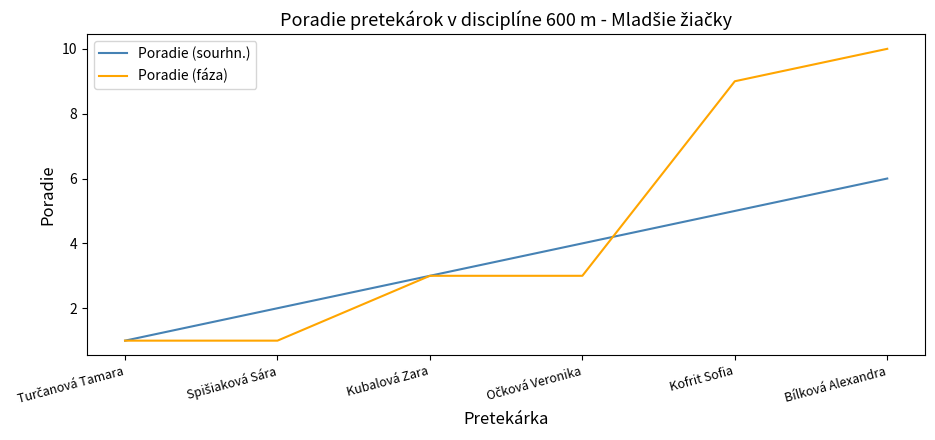

What is the lowest value of the Poradie (sourhn.) series?

1